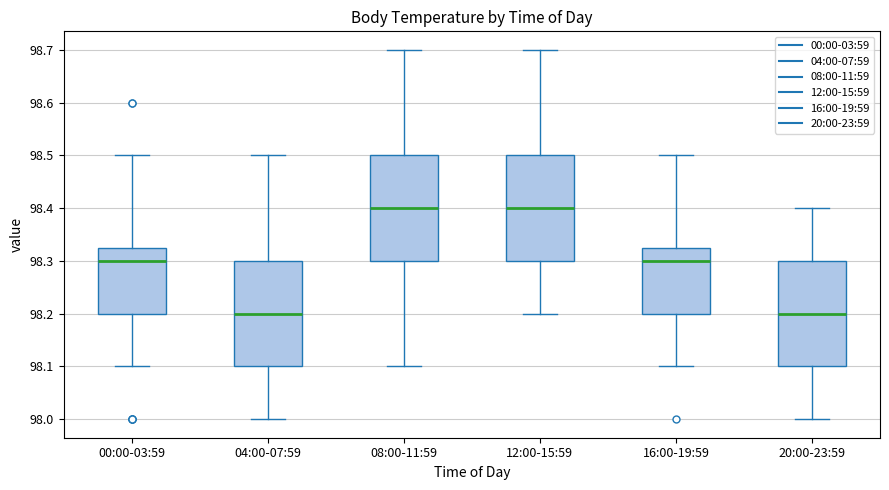

Reading left to right, read every box against the y-axis: the position of its median line, the range the box covers, and the ends of its whiskers. The values are not printed on the chart, so give them approximately, as read against the axis.

00:00-03:59: median 98.30, box 98.20 to 98.33, whiskers 98.10 to 98.50
04:00-07:59: median 98.20, box 98.10 to 98.30, whiskers 98.00 to 98.50
08:00-11:59: median 98.40, box 98.30 to 98.50, whiskers 98.10 to 98.70
12:00-15:59: median 98.40, box 98.30 to 98.50, whiskers 98.20 to 98.70
16:00-19:59: median 98.30, box 98.20 to 98.33, whiskers 98.10 to 98.50
20:00-23:59: median 98.20, box 98.10 to 98.30, whiskers 98.00 to 98.40